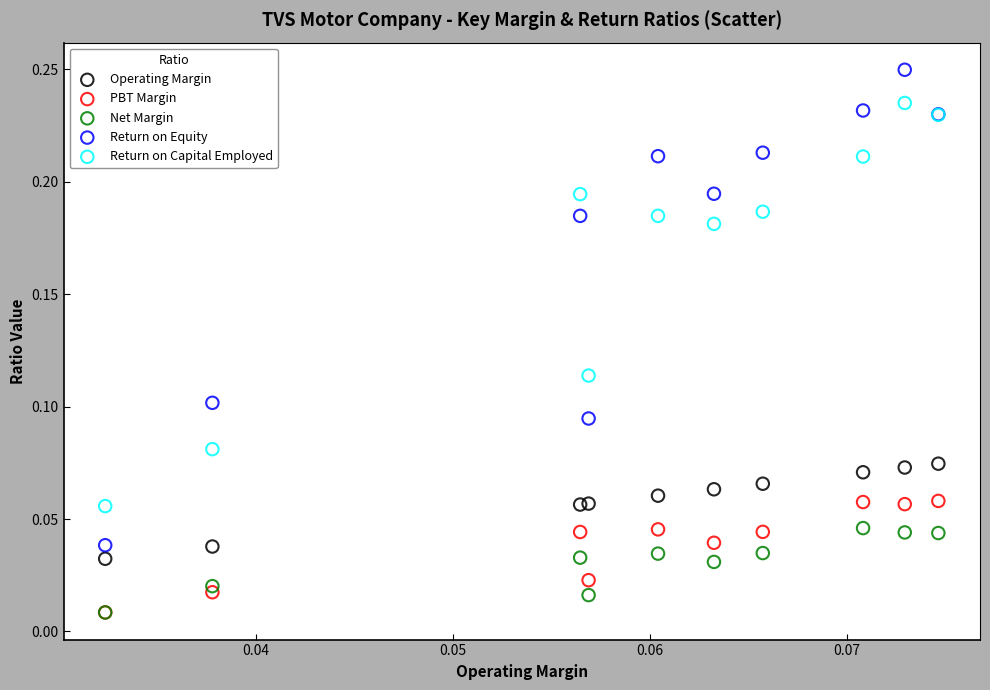

What are all the series names shown in the legend?

Operating Margin, PBT Margin, Net Margin, Return on Equity, Return on Capital Employed